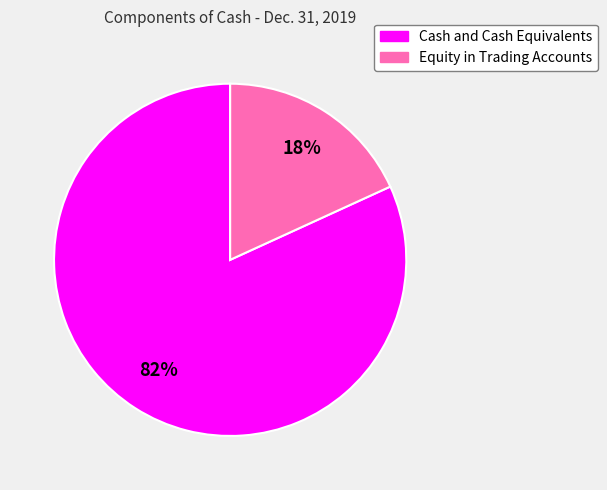

To the nearest percent, what is the average slice percentage?

50%